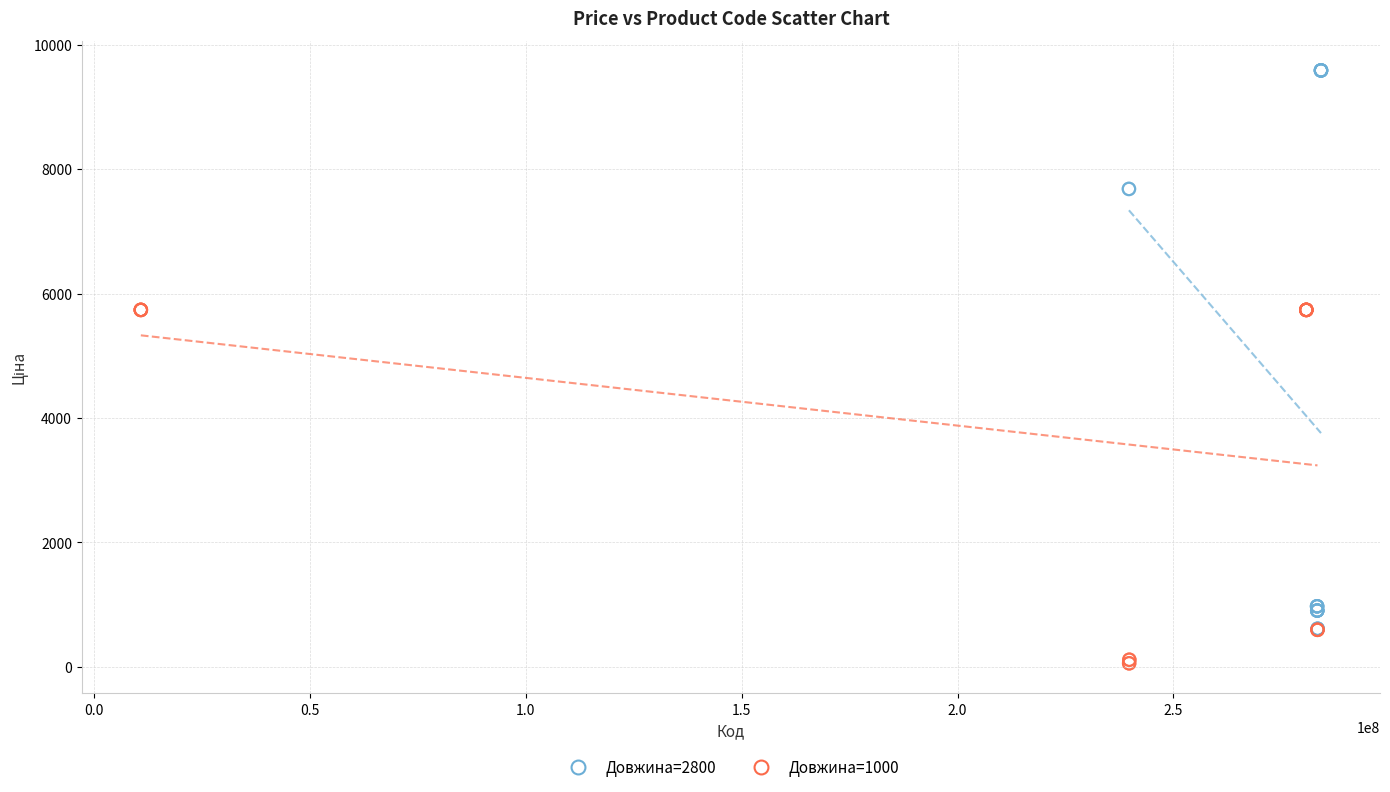

Which series reaches the maximum Y coordinate?

Довжина=2800